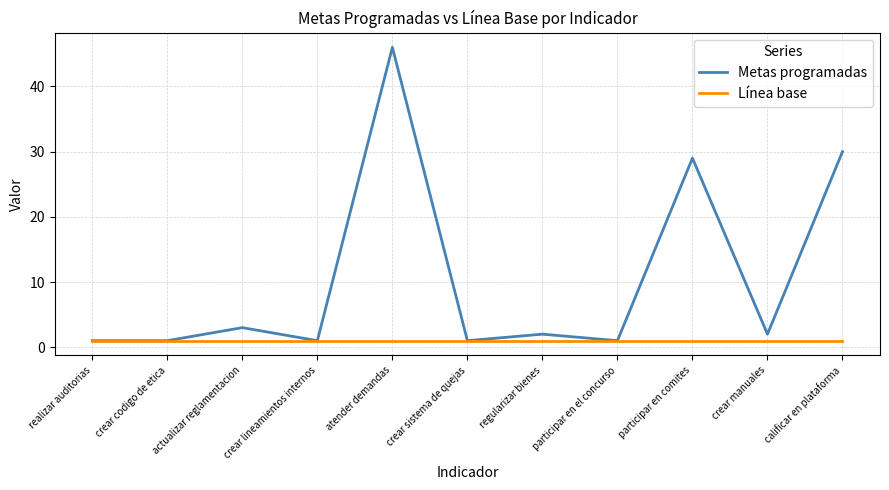

At how many categories does at least one series exceed 16?

3